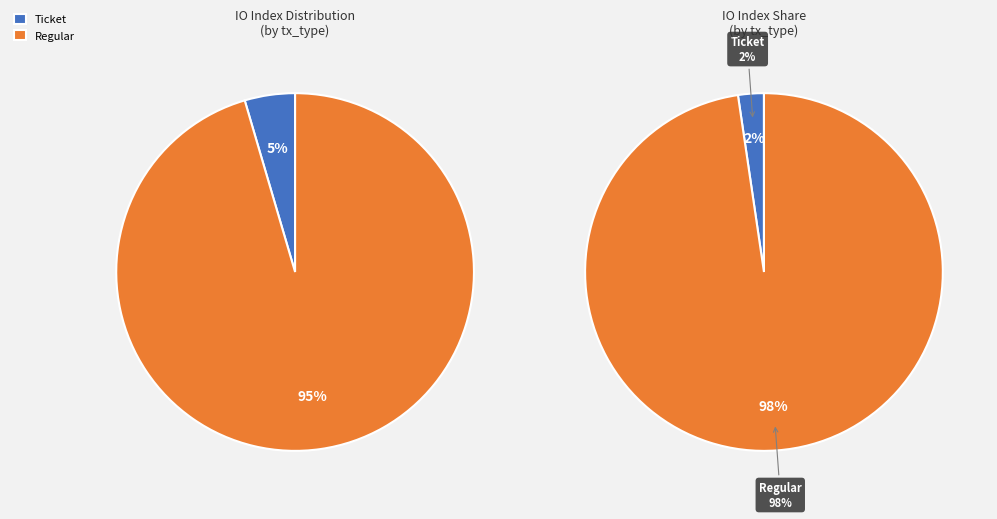

How many segments does this pie chart have?

2